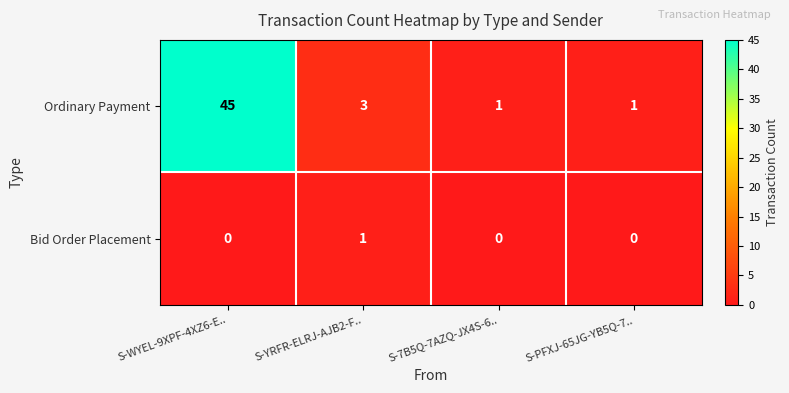

Which category has the highest value in the Ordinary Payment series?

S-WYEL-9XPF-4XZ6-E..